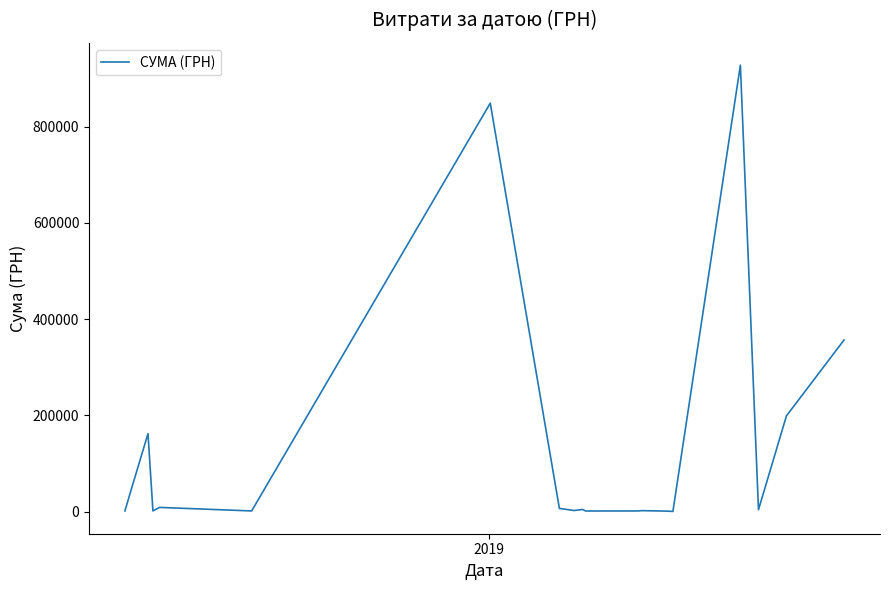

What is the maximum value shown in the chart?

928224.5